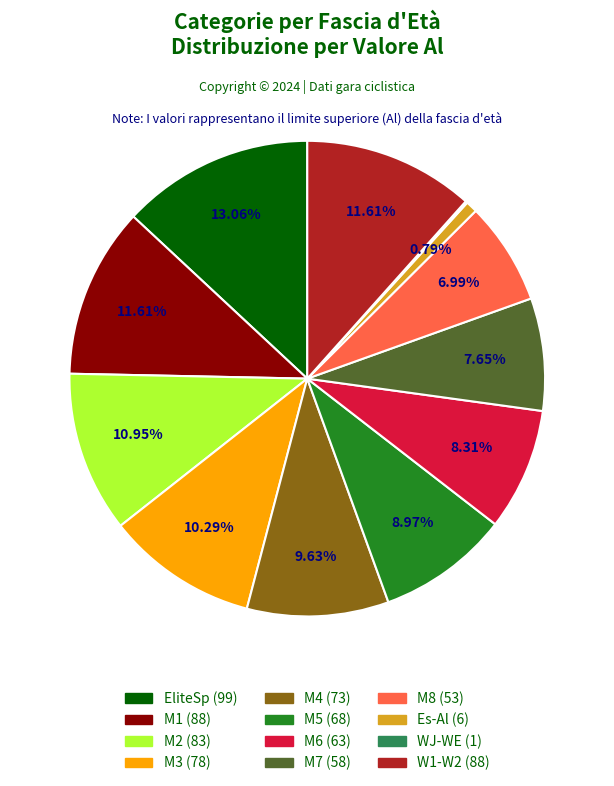

The W1-W2 slice represents 26% of the pie. True or false?

False